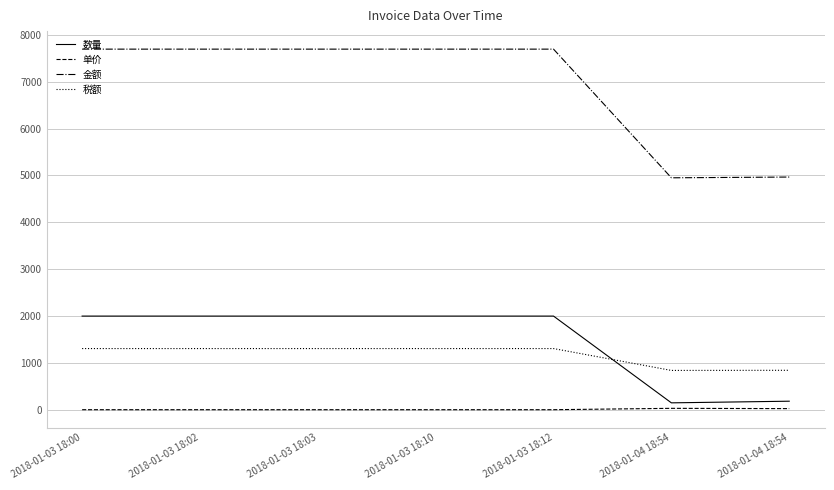

Rank the series by their maximum value, from lowest to highest.

单价, 税额, 数量, 金额